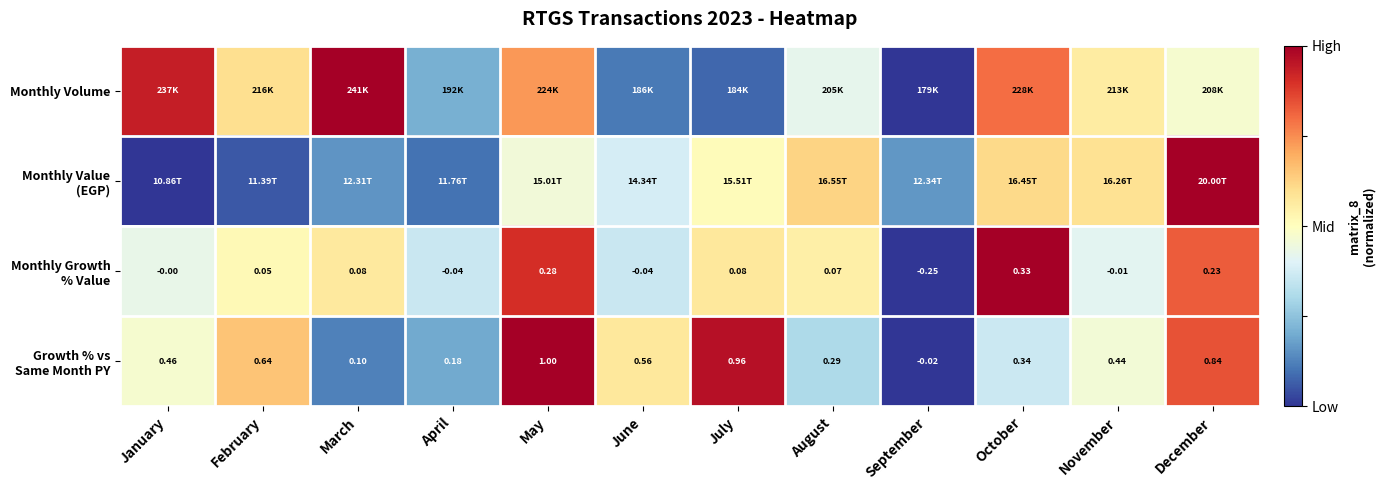

Between September and November, which series saw the biggest shift?

Monthly Volume